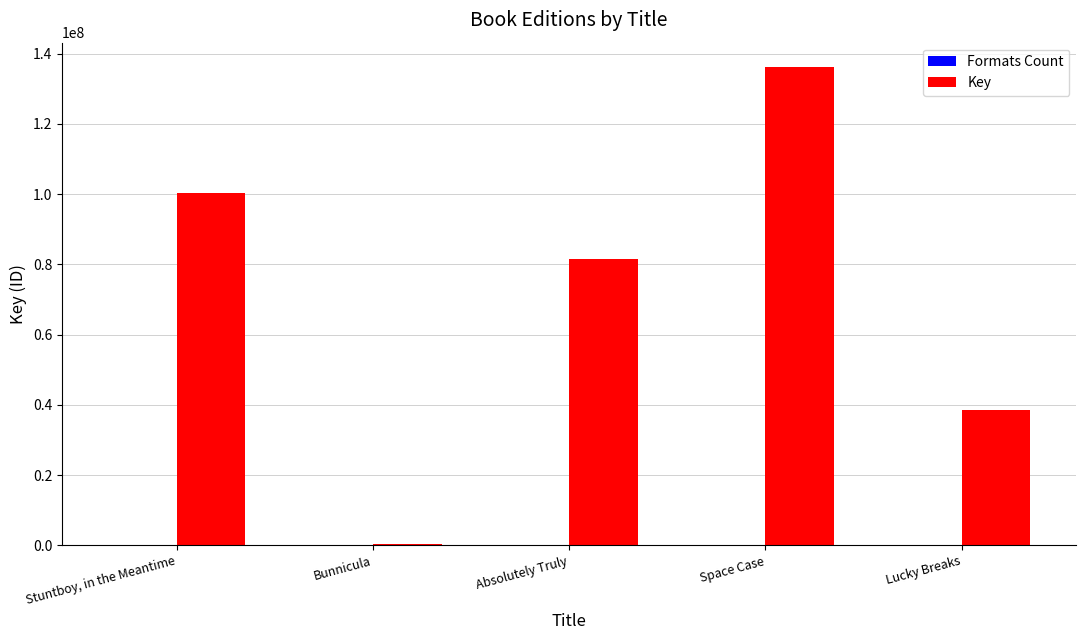

At which label does Key reach its peak?

Space Case